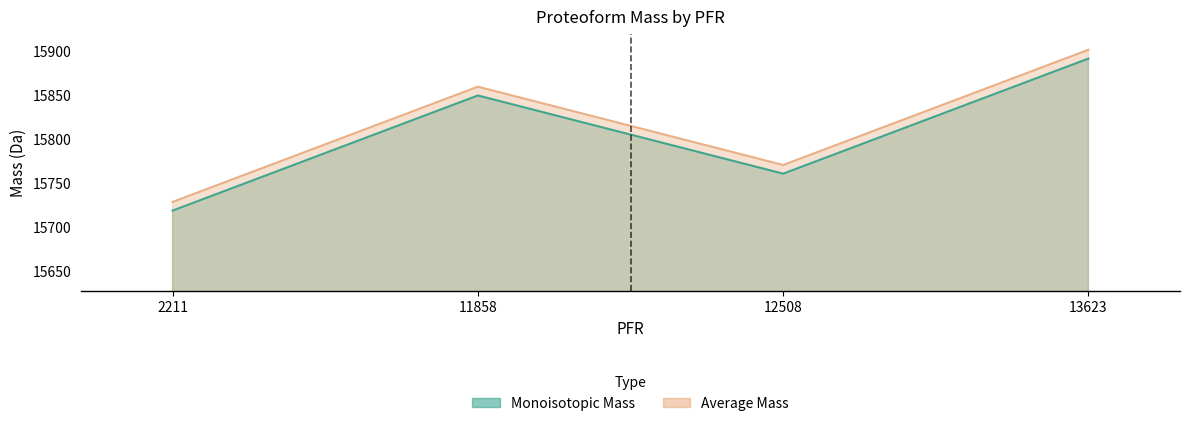

Where is the first local maximum for Monoisotopic Mass?

11858